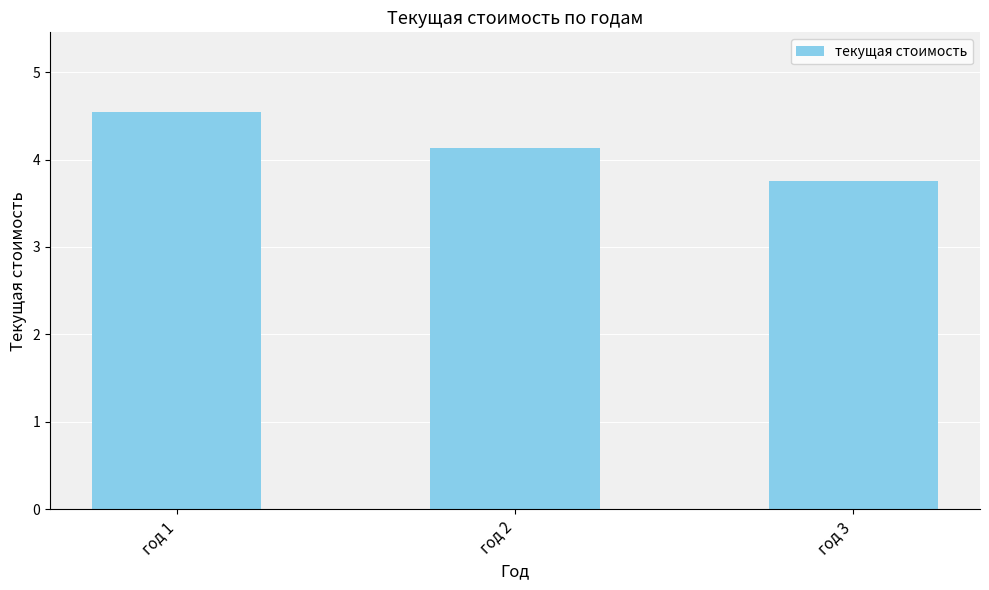

At which category does the chart reach its minimum across all series?

год 3